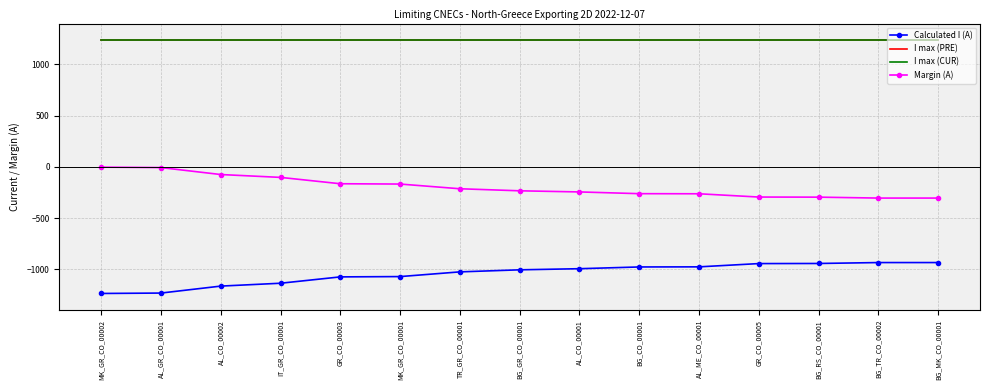

Between BG_CO_00001 and GR_CO_00005, which series saw the biggest shift?

Calculated I (A)